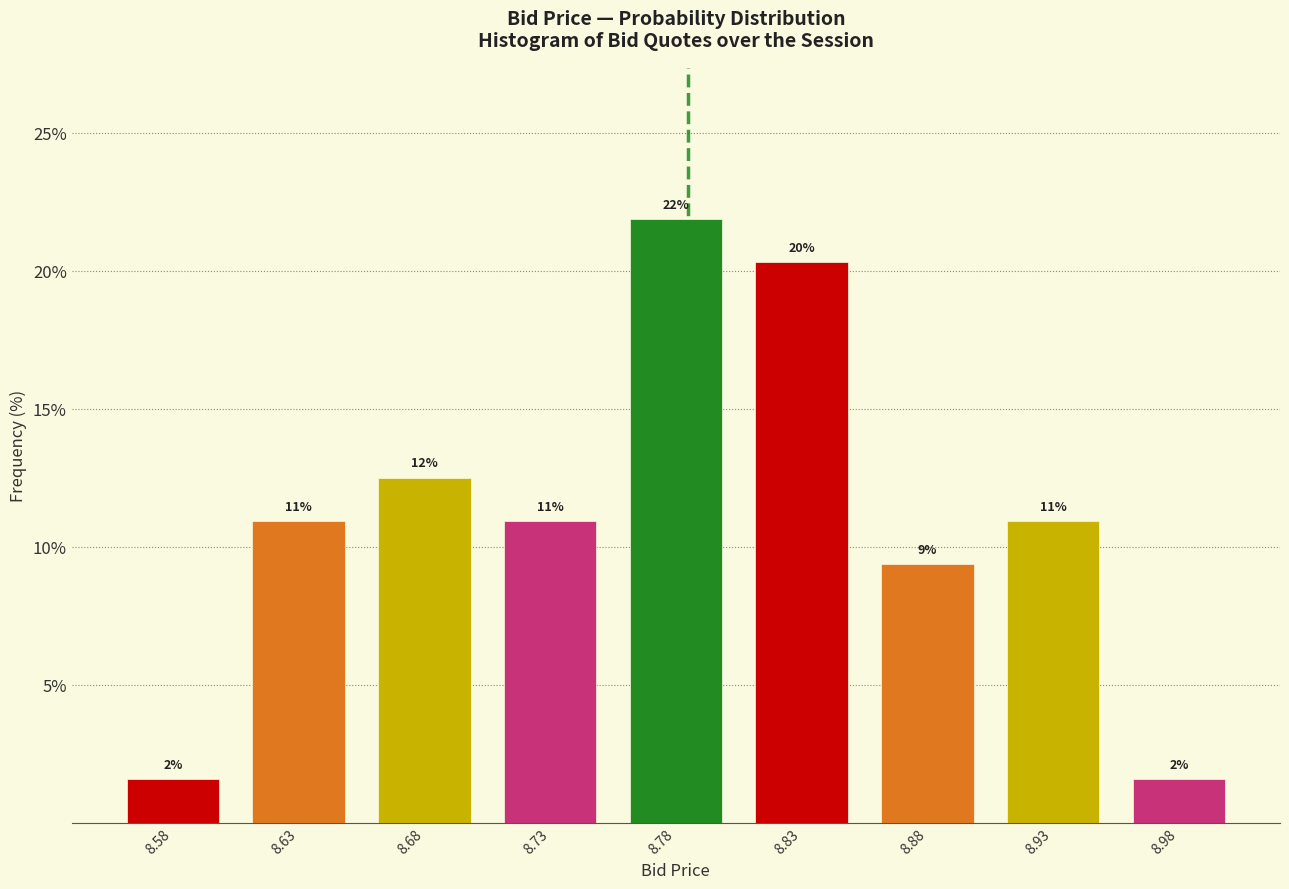

How many bars are there in total?

9